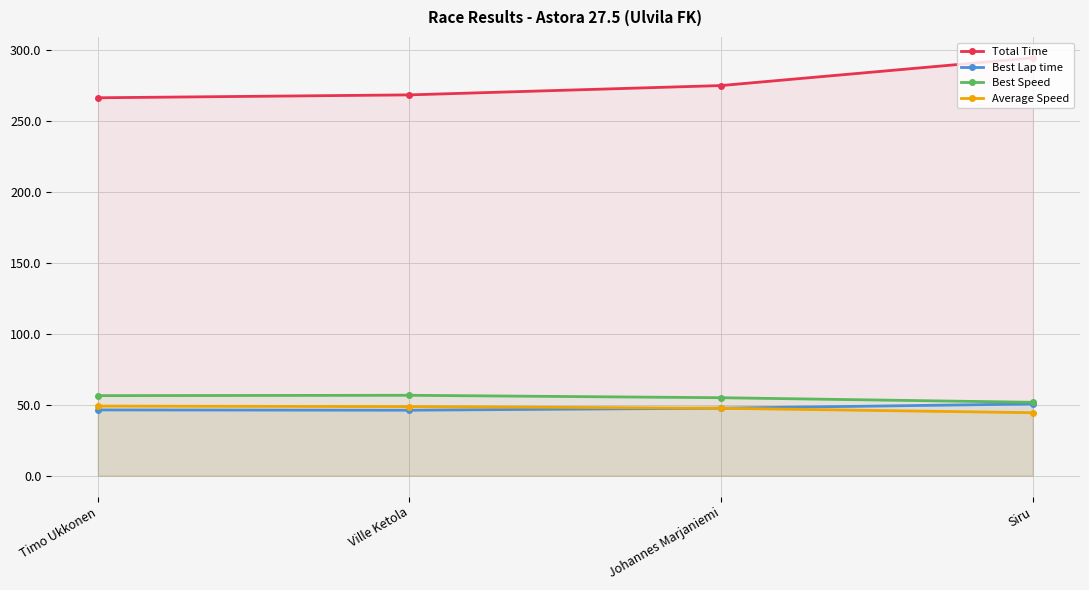

Reading left to right, list all the values displayed in this chart.

Total Time: Timo Ukkonen=266.2	Ville Ketola=268.3	Johannes Marjaniemi=274.9	Siru=294.4
Best Lap time: Timo Ukkonen=46.3	Ville Ketola=46.1	Johannes Marjaniemi=47.5	Siru=50.5
Best Speed: Timo Ukkonen=56.4	Ville Ketola=56.6	Johannes Marjaniemi=54.9	Siru=51.7
Average Speed: Timo Ukkonen=49.0	Ville Ketola=48.6	Johannes Marjaniemi=47.5	Siru=44.3